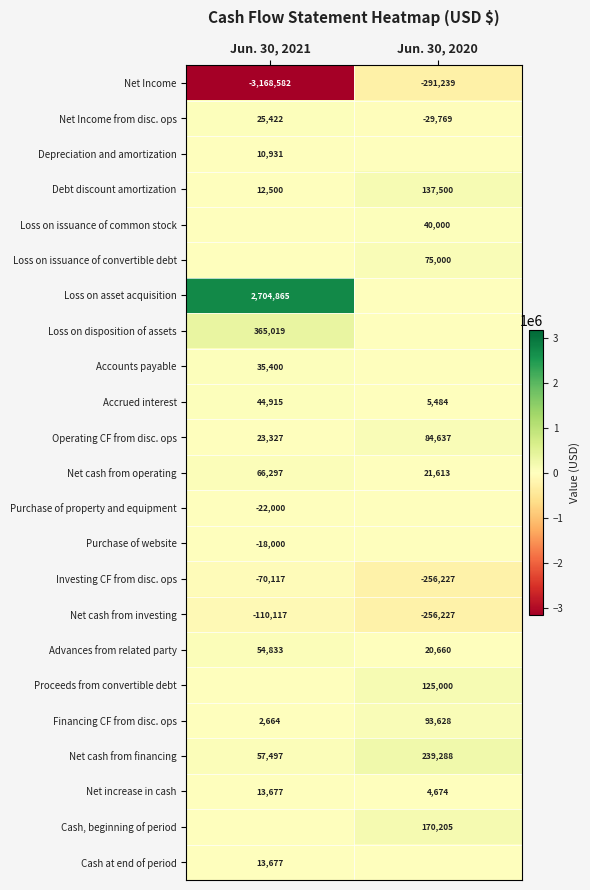

List the labels in order of Net cash from financing value, smallest first.

Jun. 30, 2021, Jun. 30, 2020